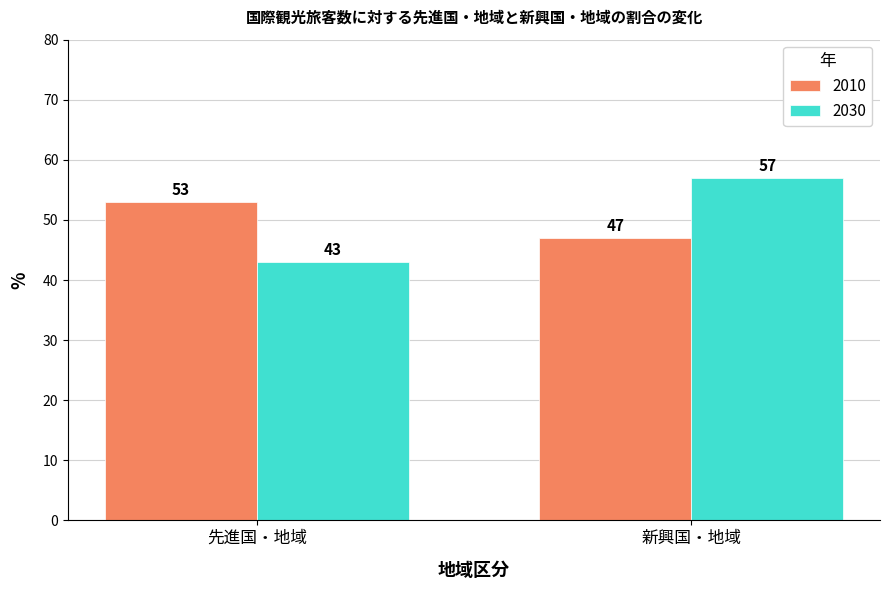

Which category has the highest value in the 2010 series?

先進国・地域